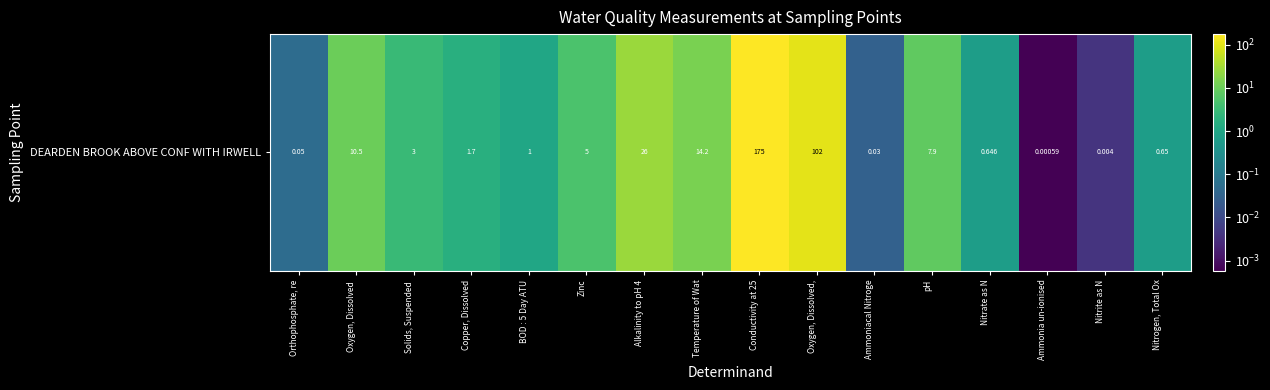

Reading left to right, extract all data points from this chart.

0.1	10.5	3.0	1.7	1.0	5.0	26.0	14.2	175.0	102.0	0.0	7.9	0.6	0.0	0.0	0.7